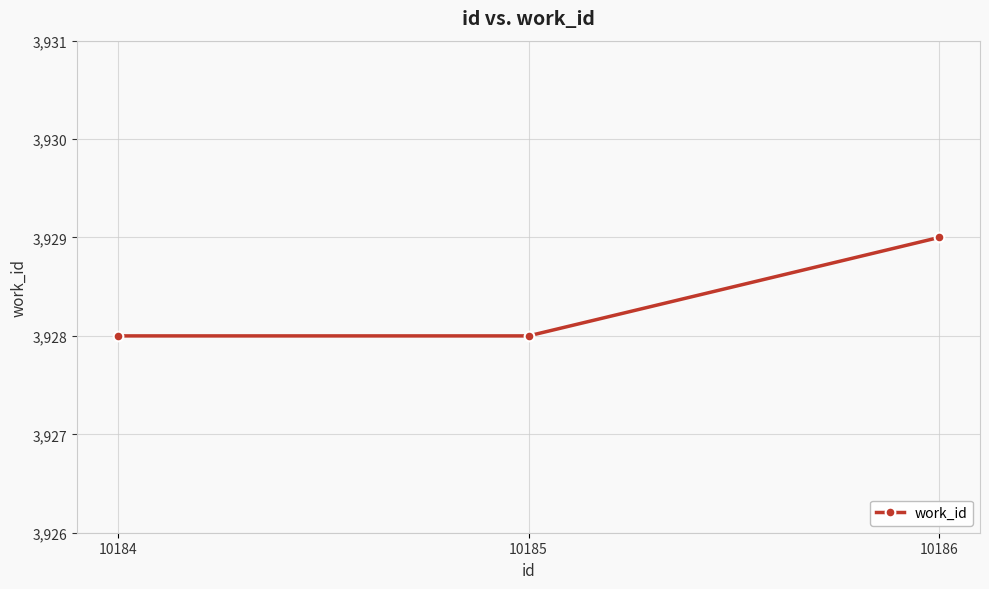

Read the value at 10186.

3929